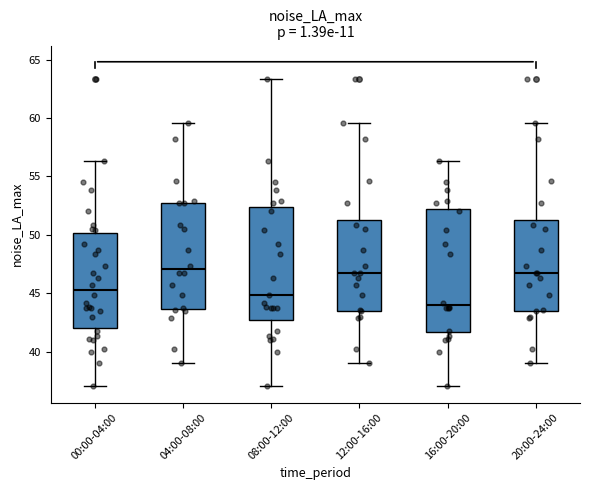

Which box is the tallest, from its lower edge to its upper edge?

16:00-20:00